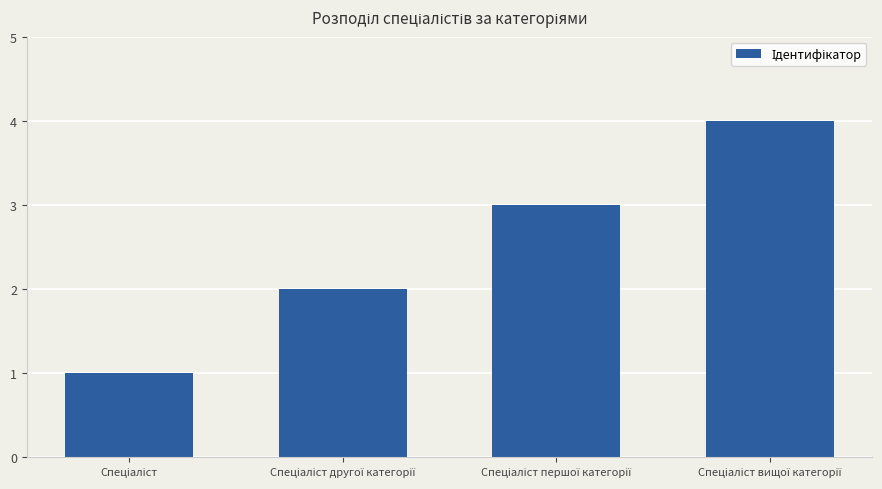

What is the maximum value shown in the chart?

4